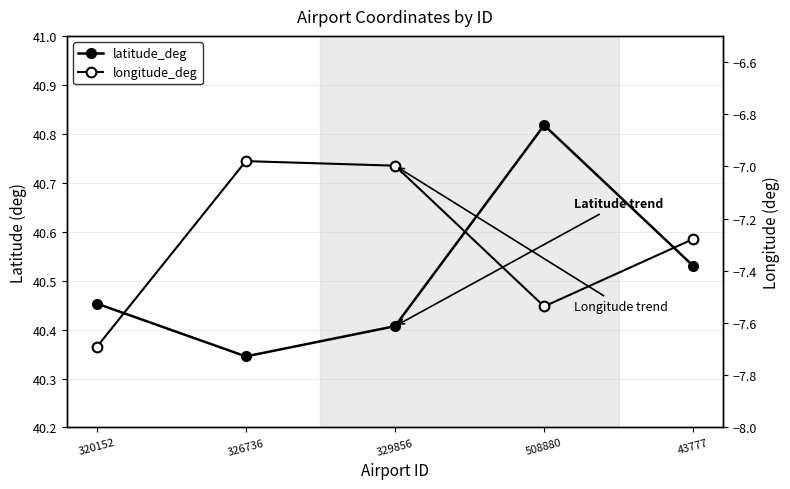

Rank the series by their maximum value, from lowest to highest.

longitude_deg, latitude_deg